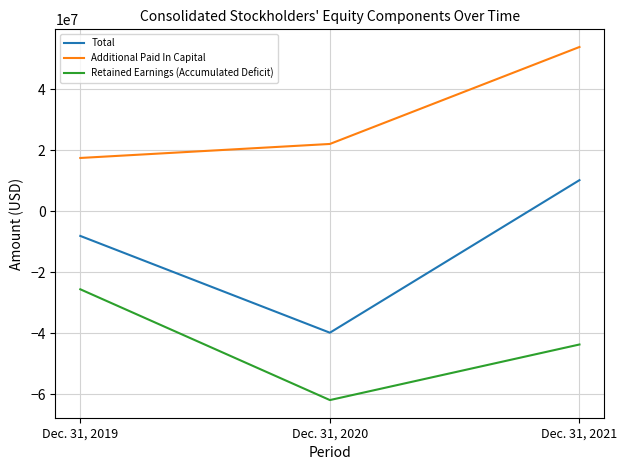

True or false: Total has a value of -11860422 at Dec. 31, 2020.

False